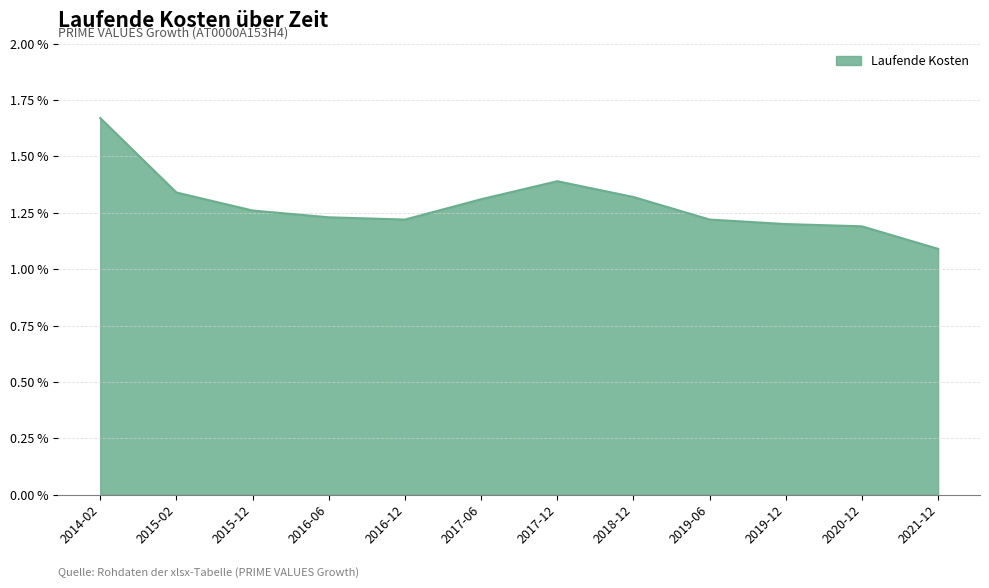

At which category does the data reach its first local peak?

2017-12